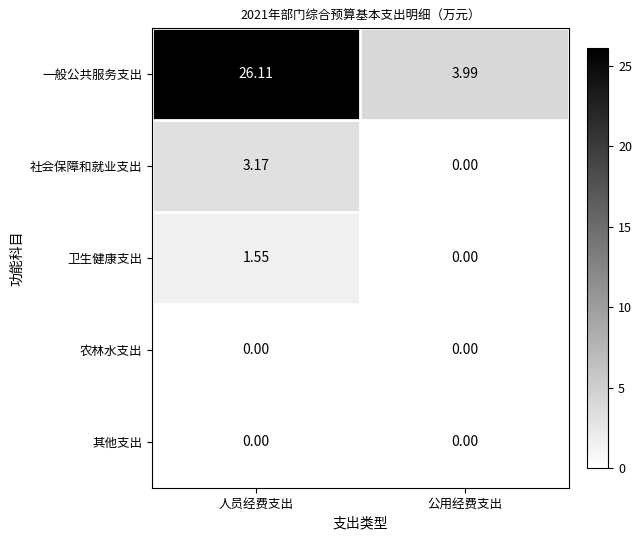

How many positive values does the 社会保障和就业支出 series have?

1